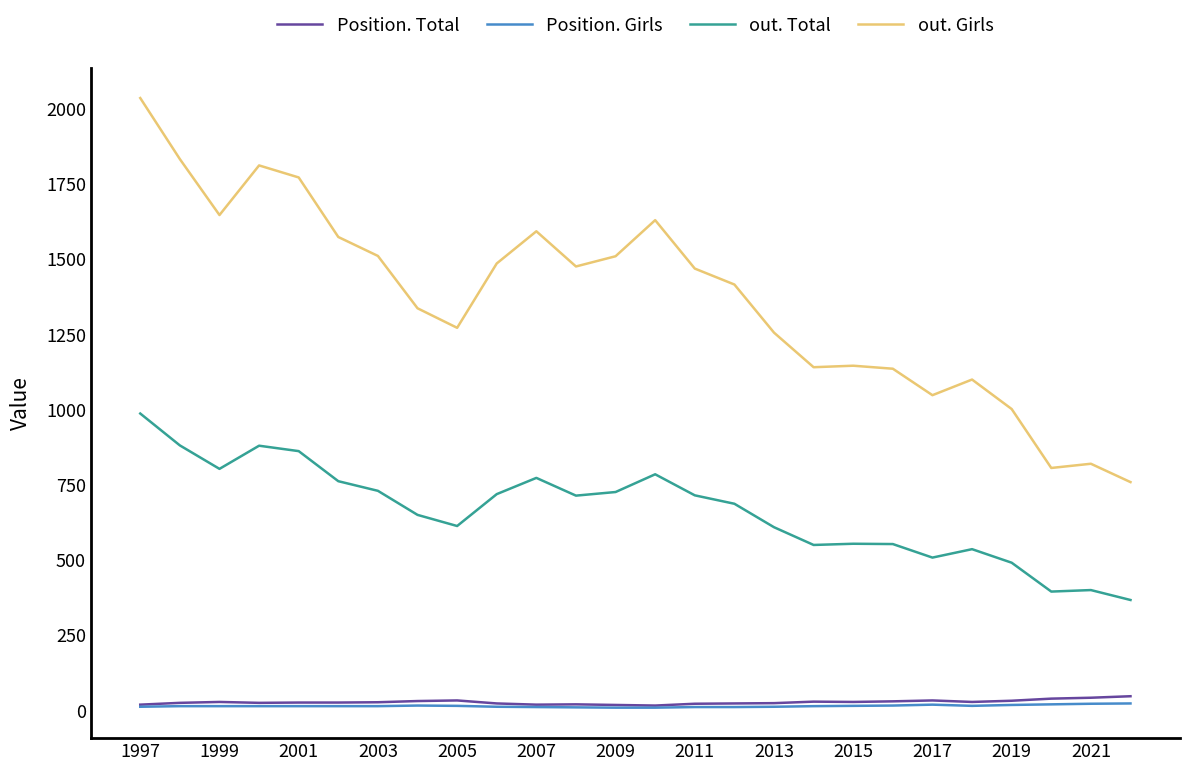

True or false: out. Girls and out. Total cross at least once.

False